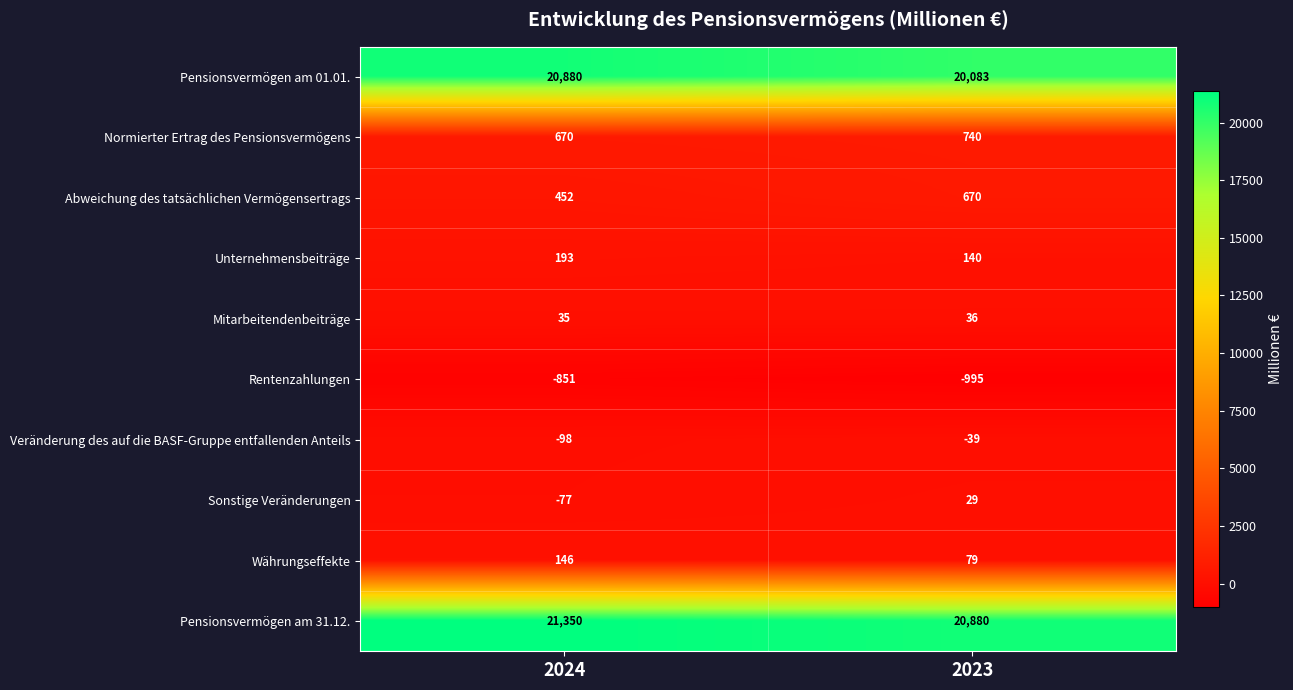

What is the difference between the Währungseffekte values at 2023 and 2024?

67